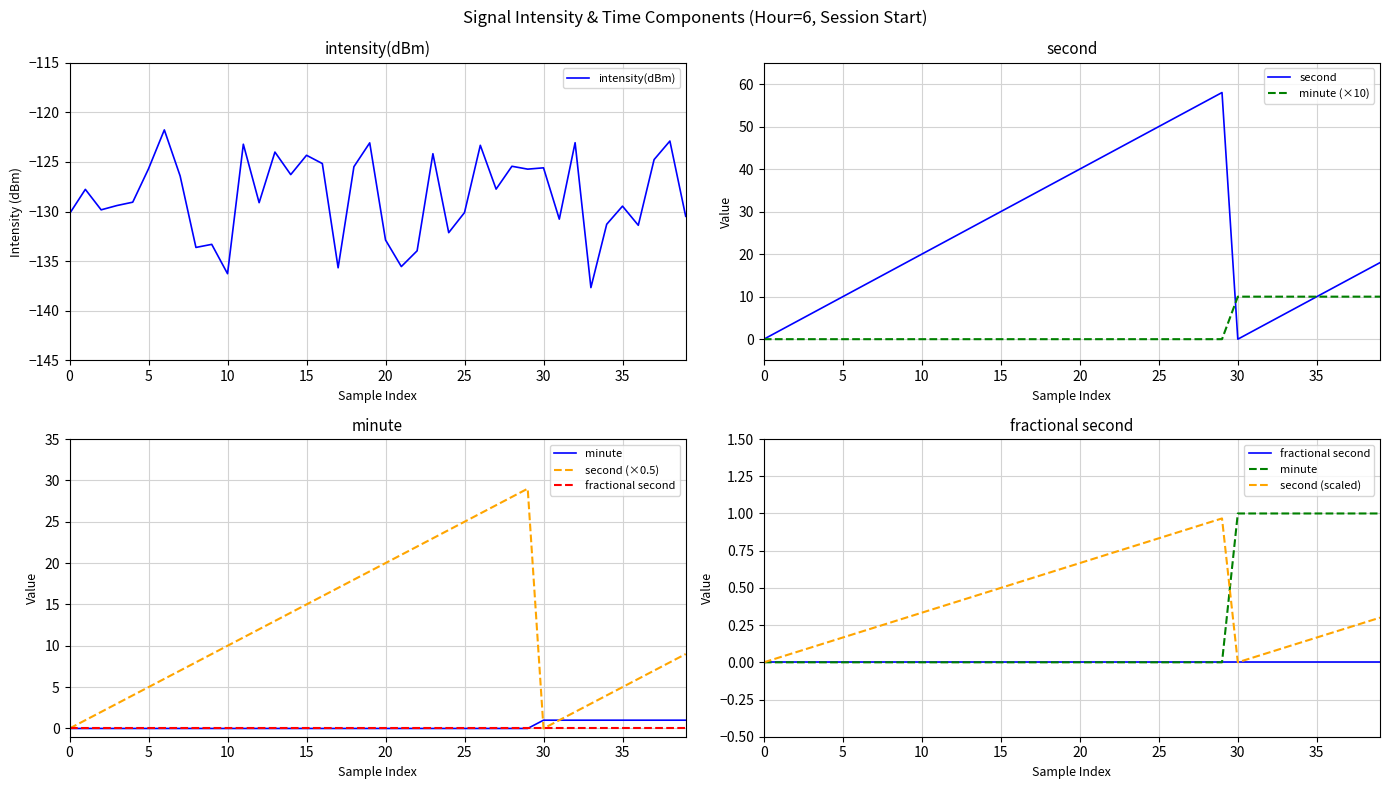

The value of minute at 16 is 0.0. True or false?

True